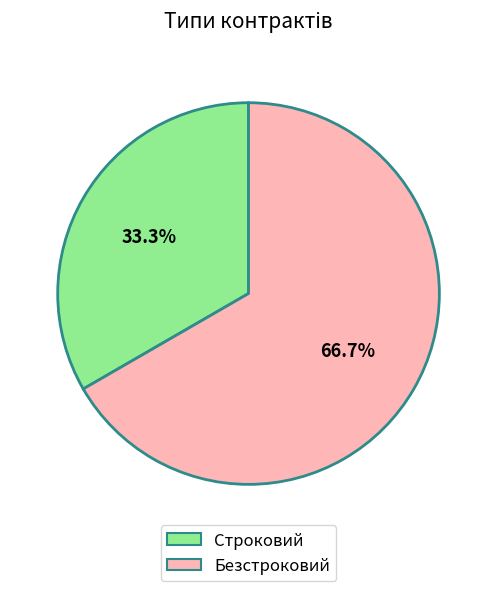

Is Строковий the majority of the pie?

No